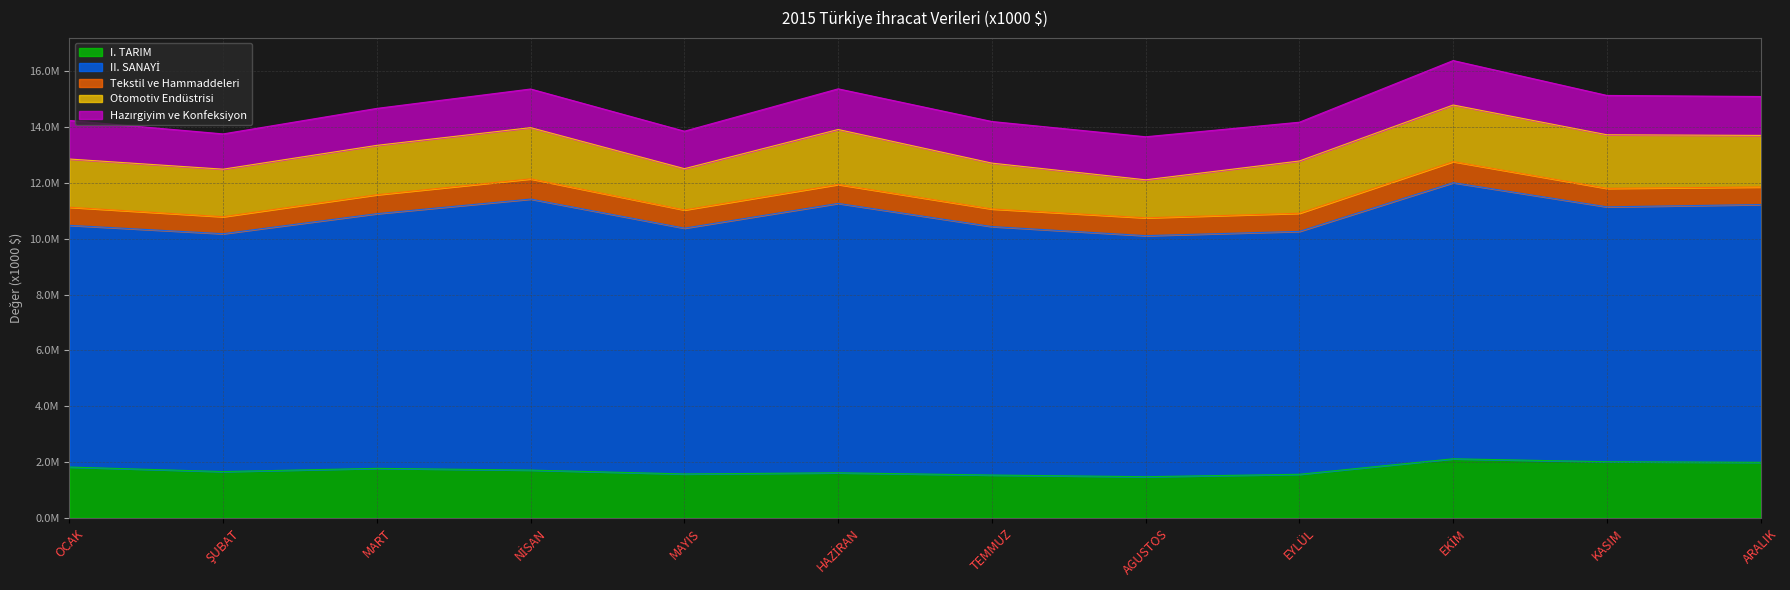

What is the sum of all Tekstil ve Hammaddeleri values?

7959259.6